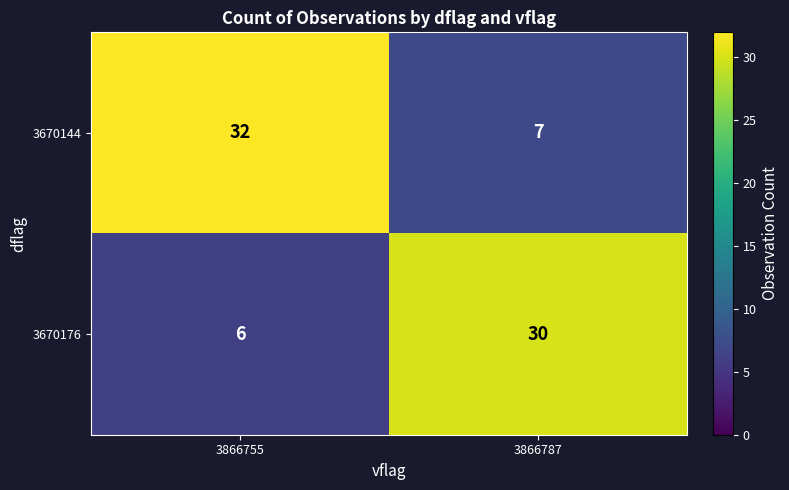

What is the sum of all 3670176 values?

36